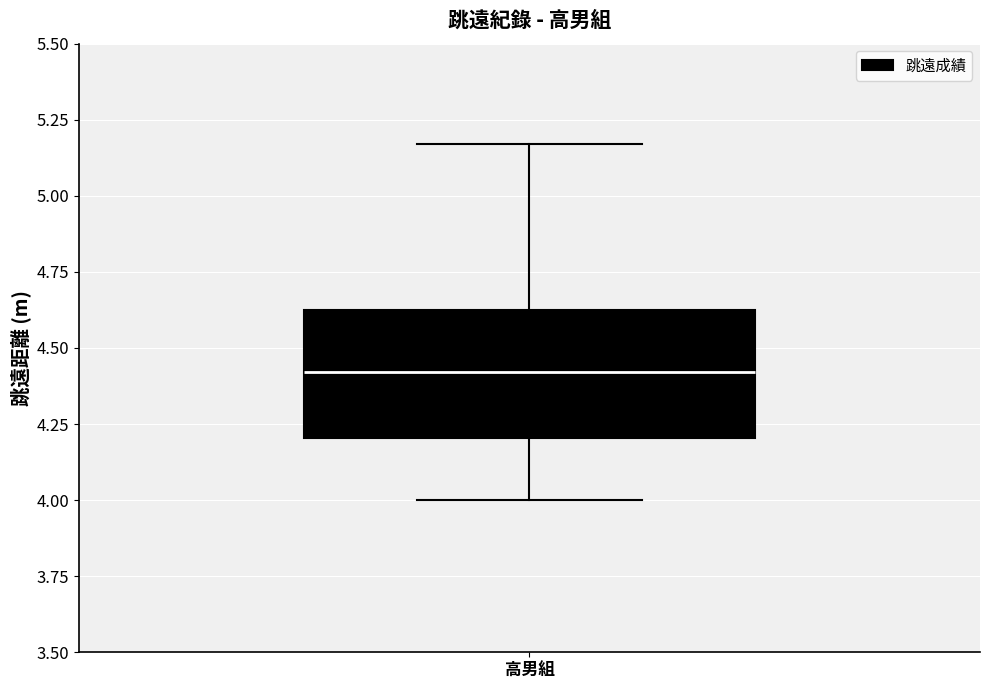

Where is the lower edge of the box for 高男組 on the y-axis? The values are not printed on the chart, so give them approximately, as read against the axis.

4.20